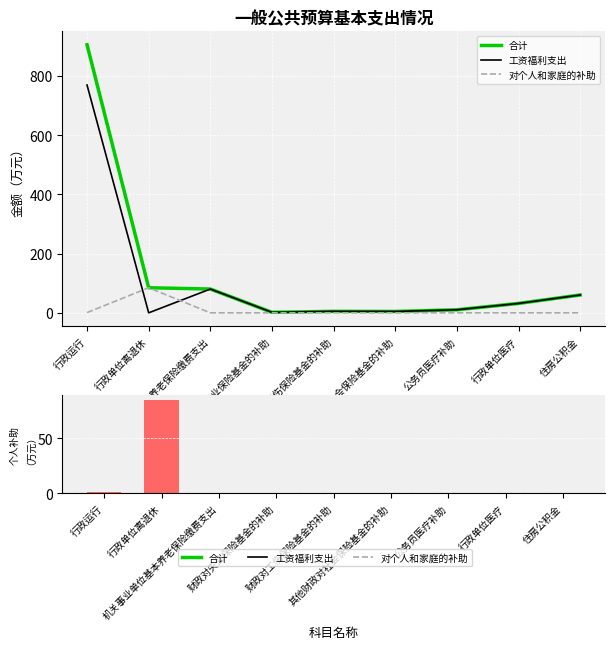

Are the bars grouped side by side (vs. stacked)?

Yes